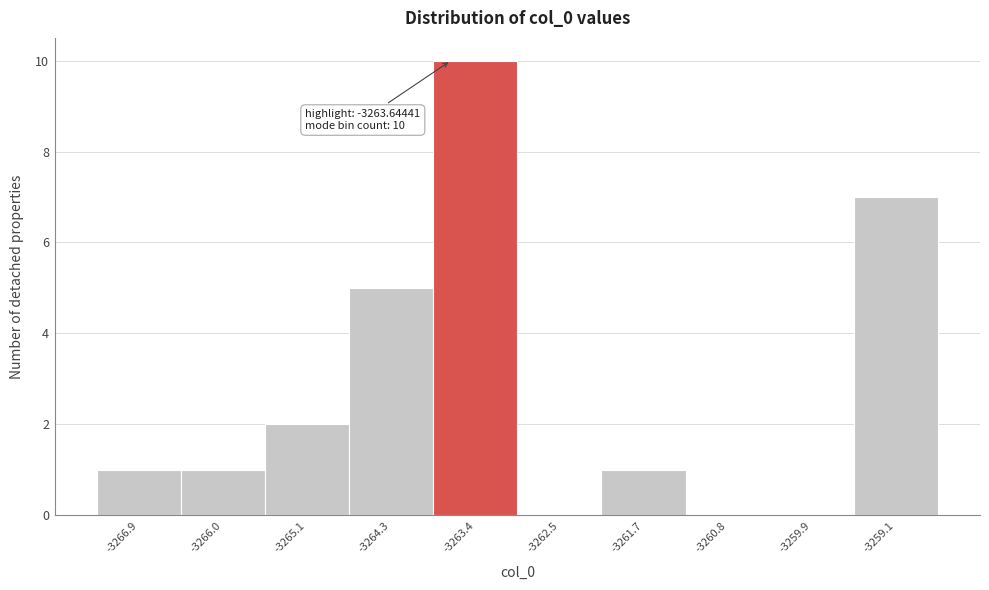

Over which range of the x-axis is the bar tallest?

-3263.8 to -3263.0